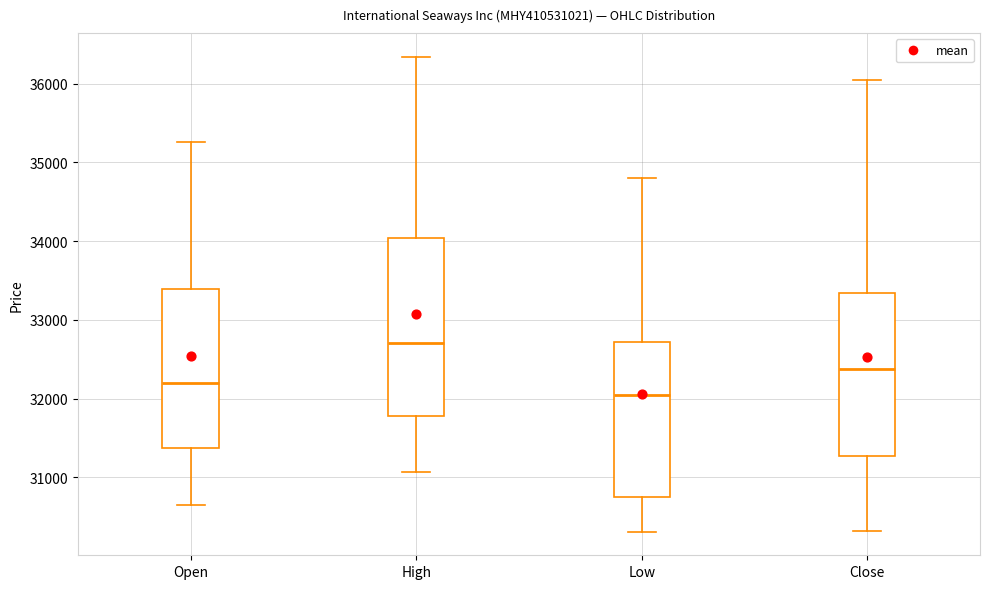

Where does the median line of the box for Open sit on the y-axis? The values are not printed on the chart, so give them approximately, as read against the axis.

32200